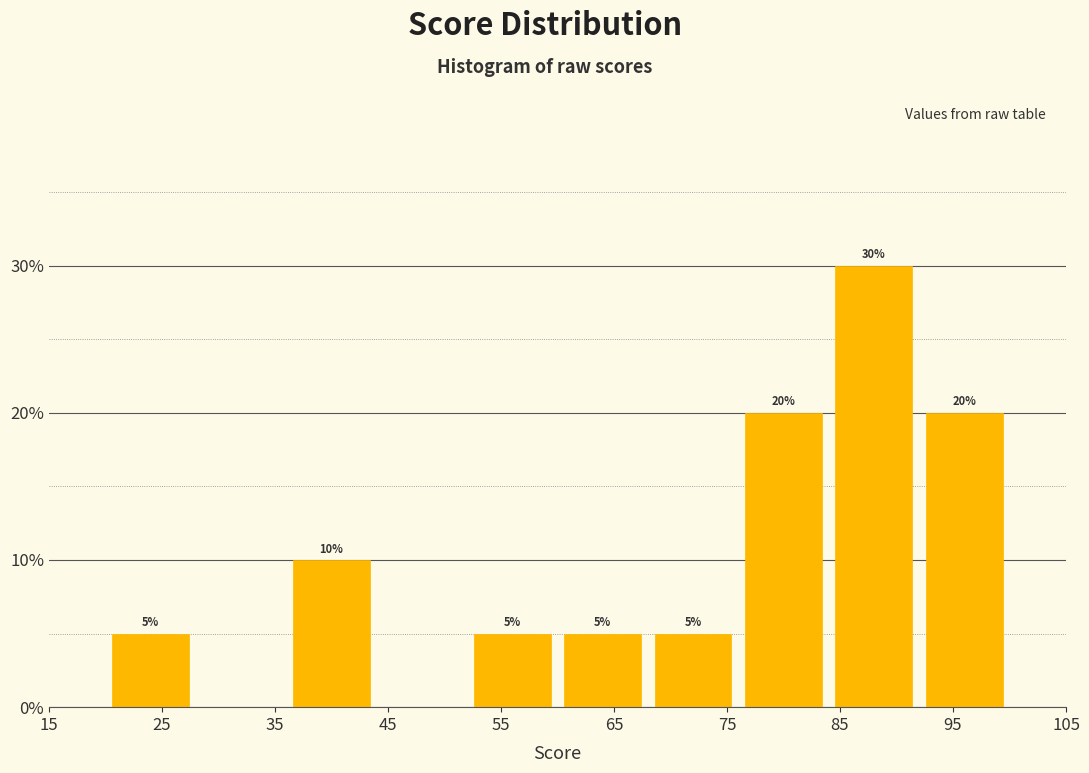

Which range on the x-axis has the tallest bar?

84 to 92